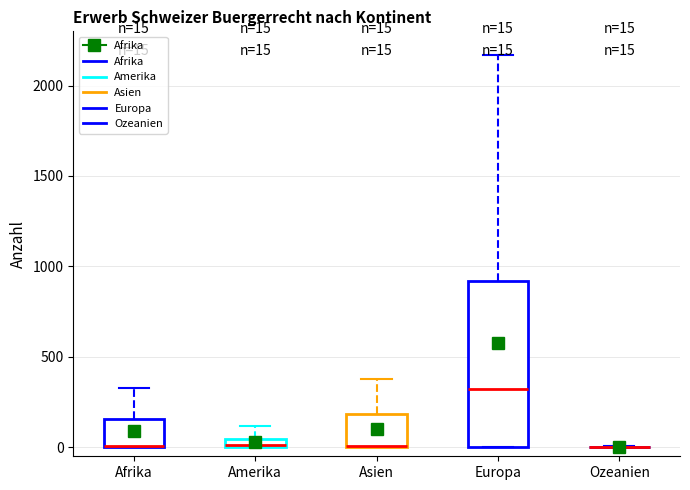

Which box is the tallest, from its lower edge to its upper edge?

Europa